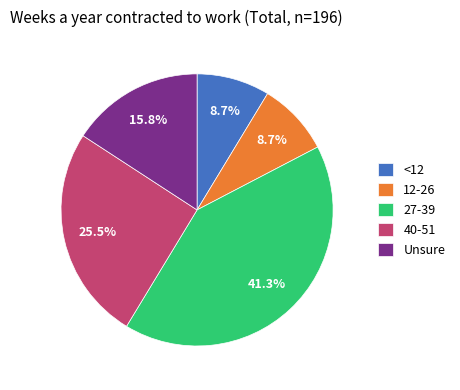

What percentage is the Unsure slice, to the nearest percent?

16%